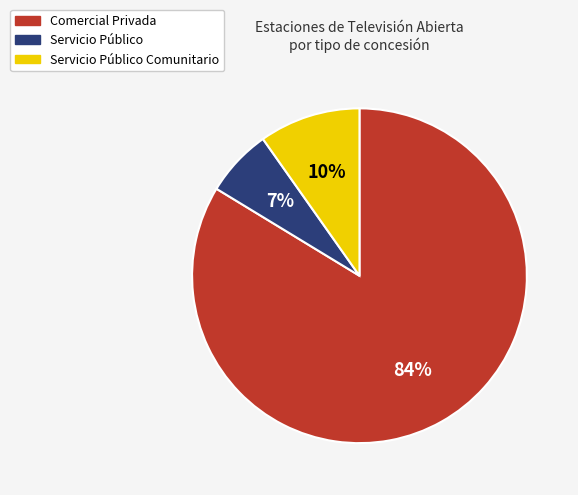

Is there any slice that represents more than half of the pie?

Yes